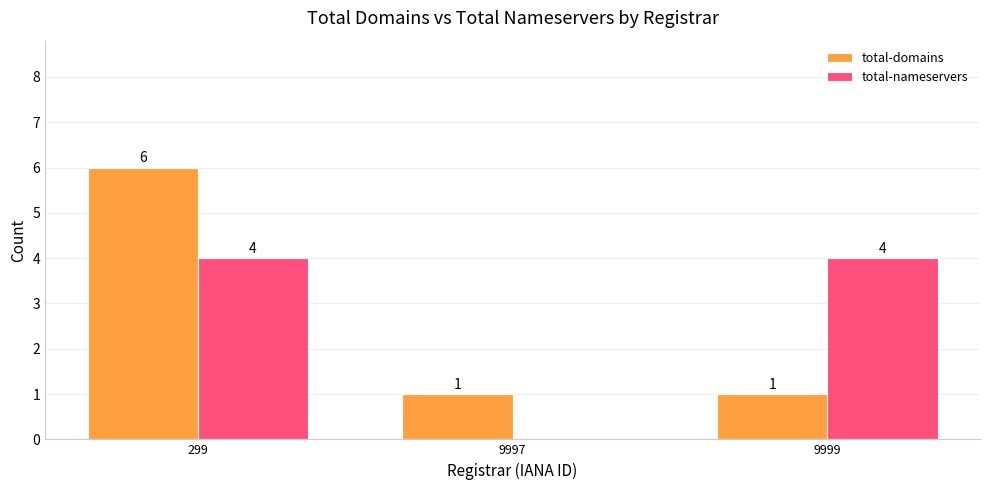

How many series are shown in this chart?

2